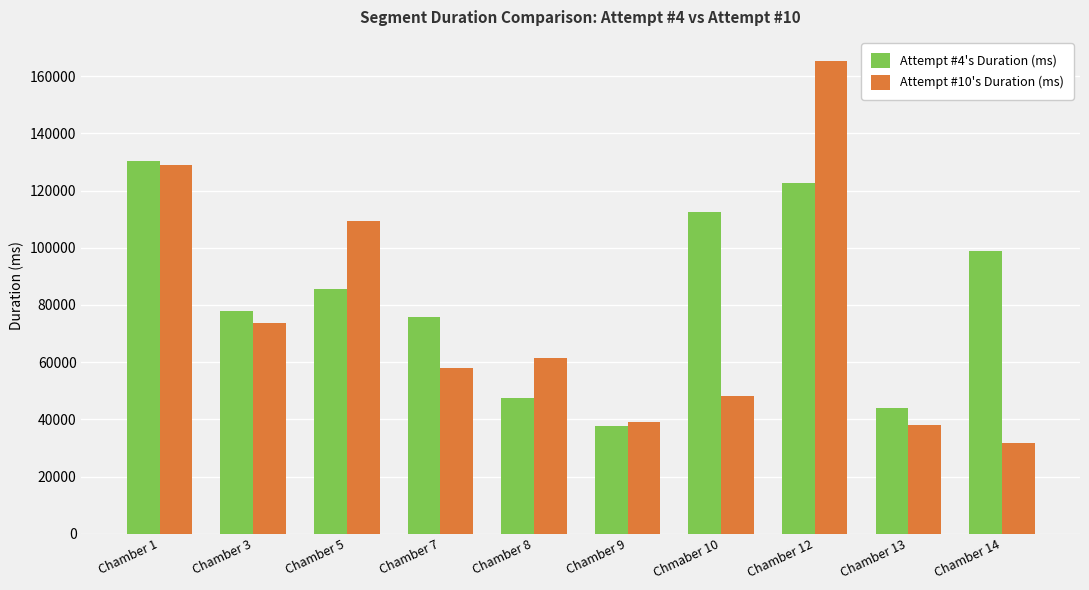

Which series has the widest spread of values?

Attempt #10's Duration (ms)